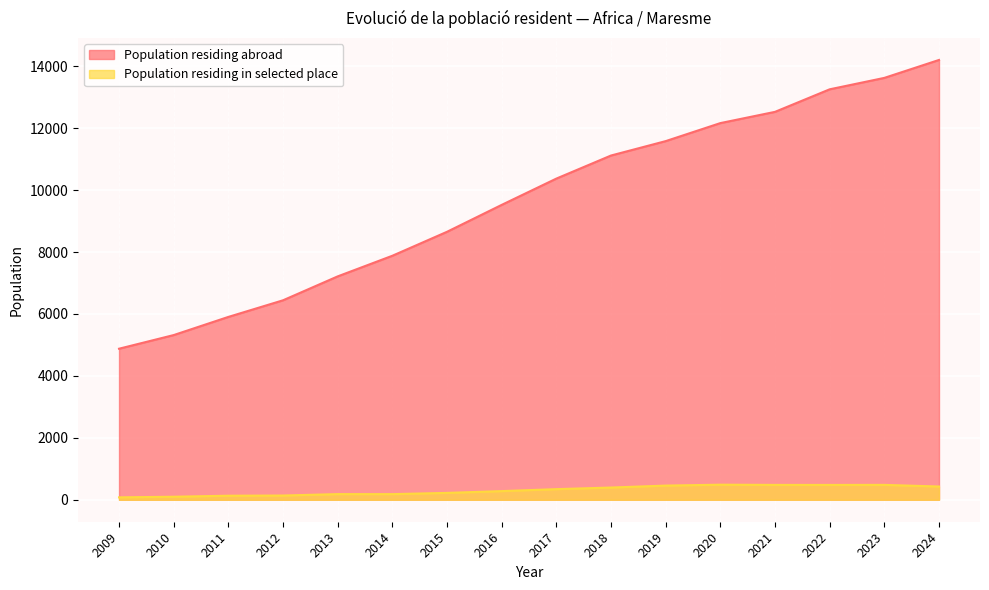

What is the difference between the highest and lowest values at 2021?

12047